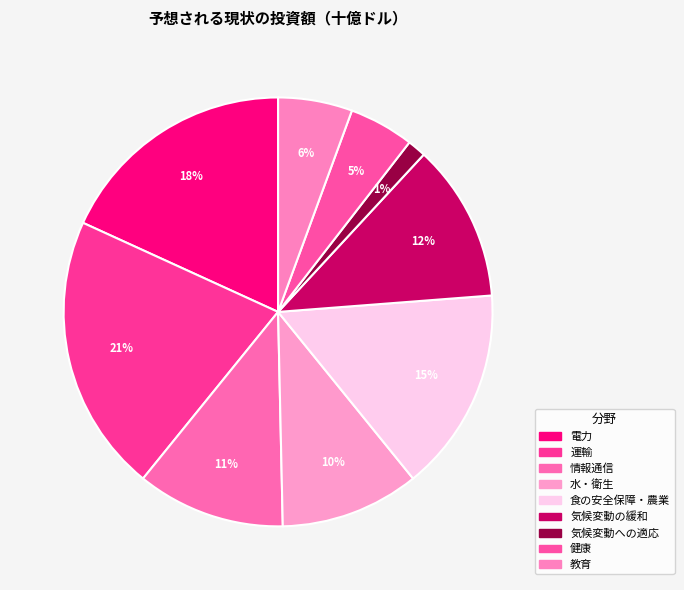

How many segments does this pie chart have?

9